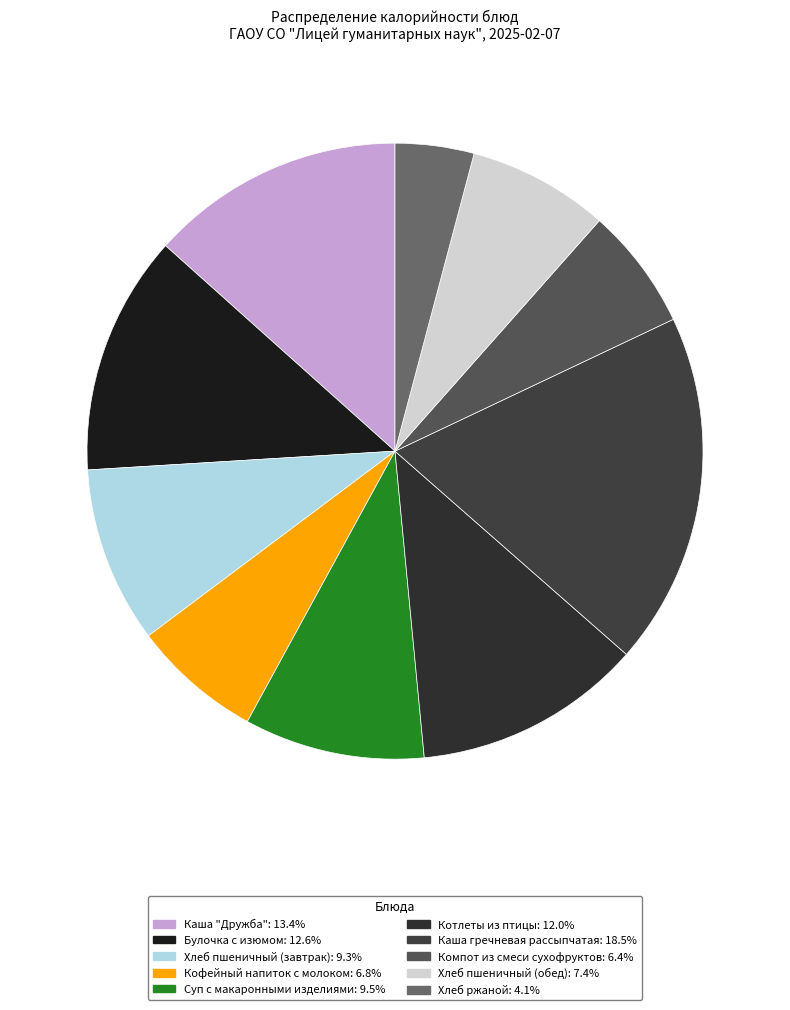

Which slice is the largest?

Каша гречневая рассыпчатая